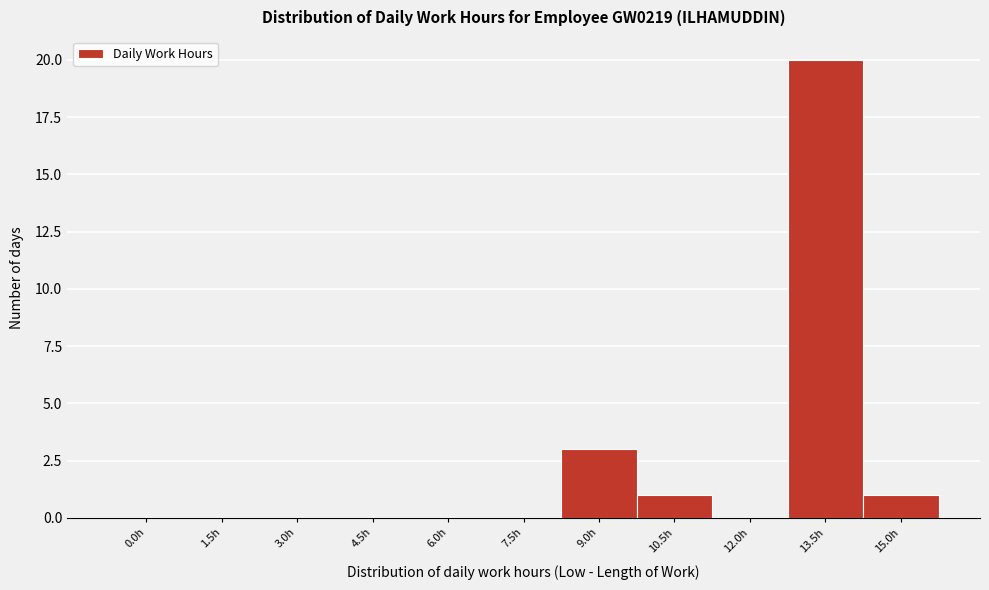

Reading left to right, what are all the values shown in this chart?

0.0h=0	1.5h=0	3.0h=0	4.5h=0	6.0h=0	7.5h=0	9.0h=3	10.5h=1	12.0h=0	13.5h=20	15.0h=1